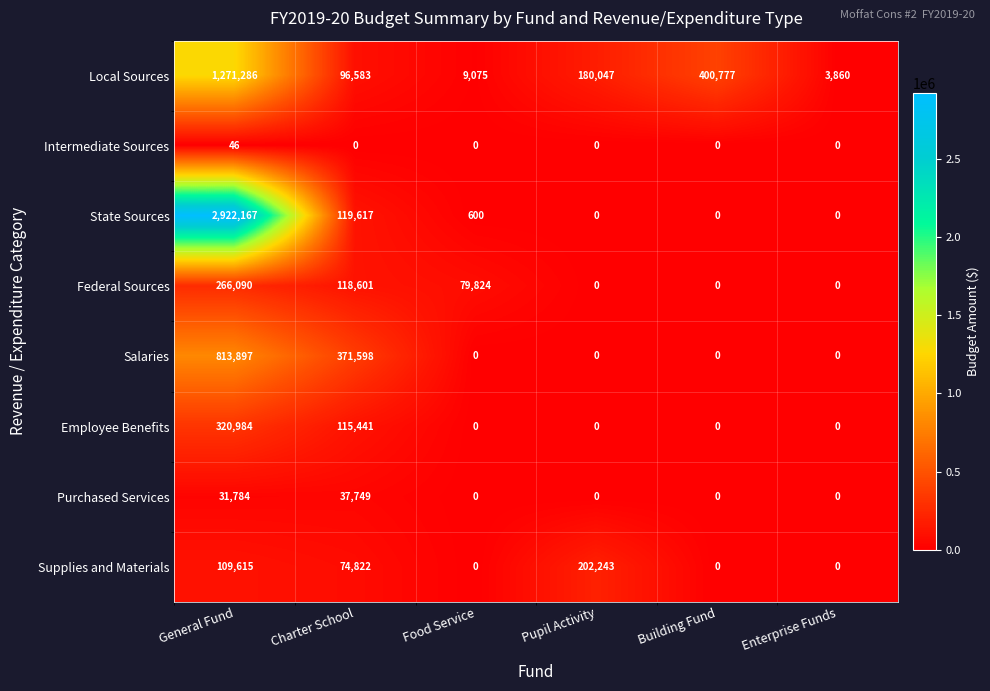

What is the highest value of the Employee Benefits series?

320984